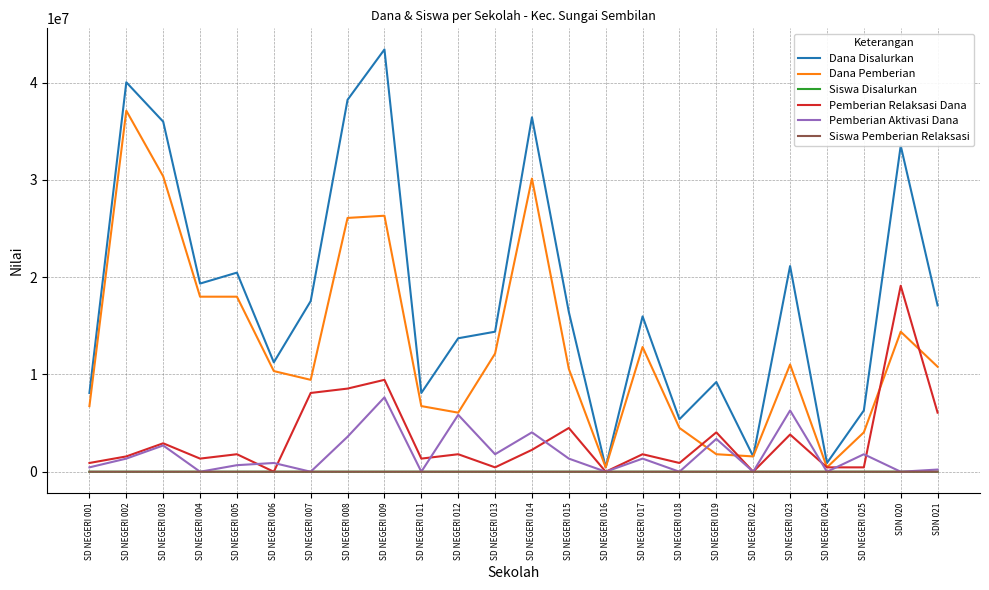

What is the maximum value for Pemberian Aktivasi Dana?

7650000